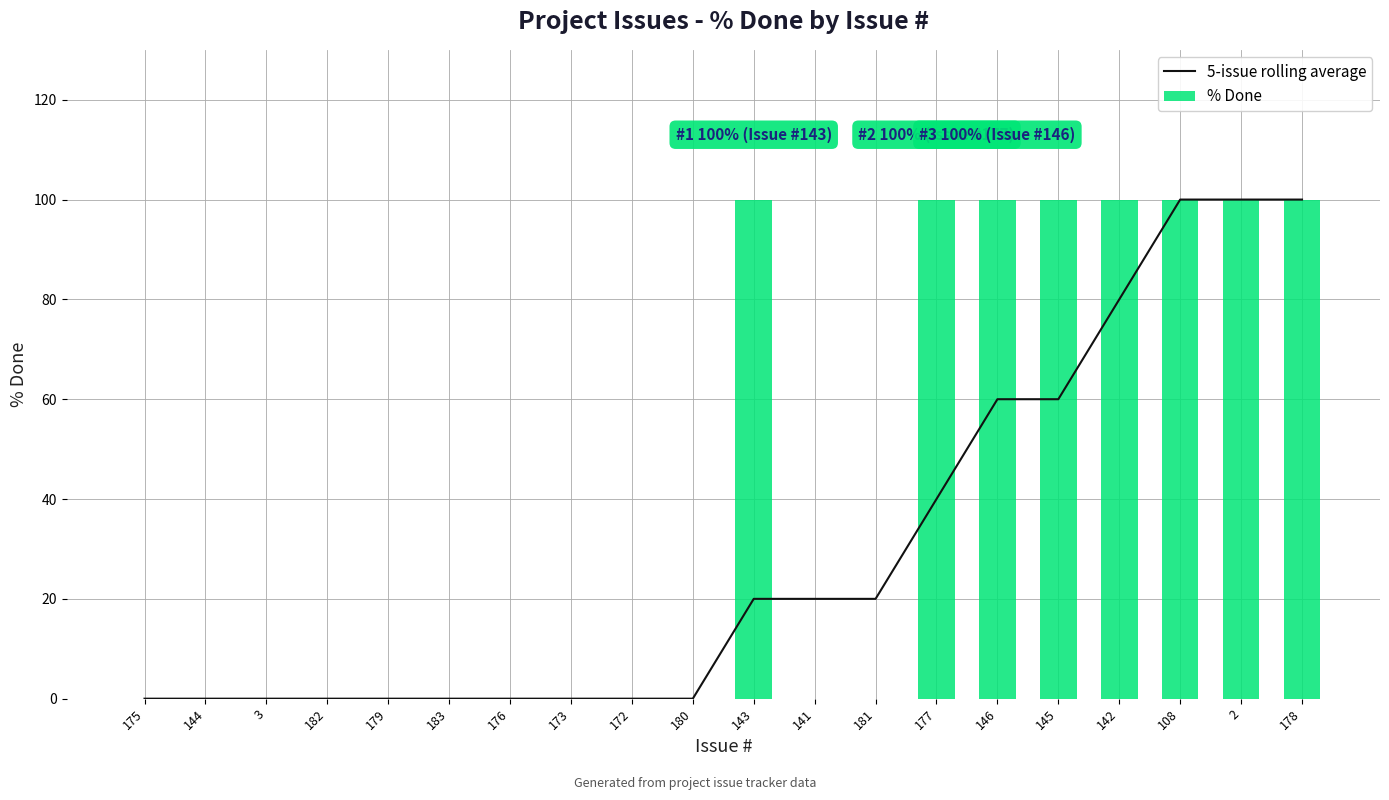

What position from the right is 183?

15